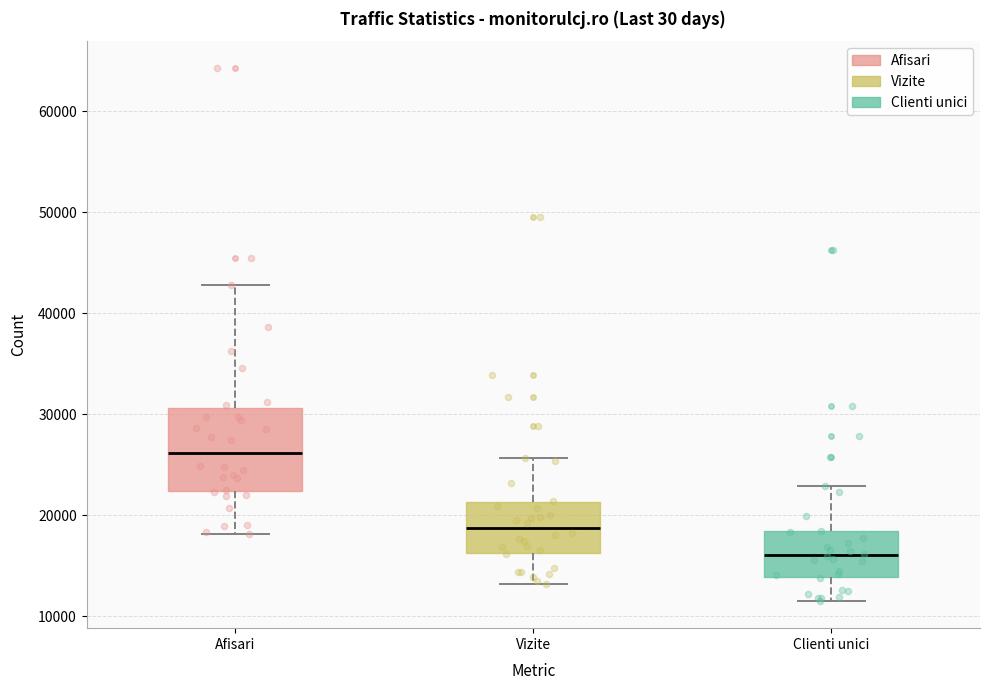

Where does the median line of the box for Vizite sit on the y-axis? The values are not printed on the chart, so give them approximately, as read against the axis.

19000